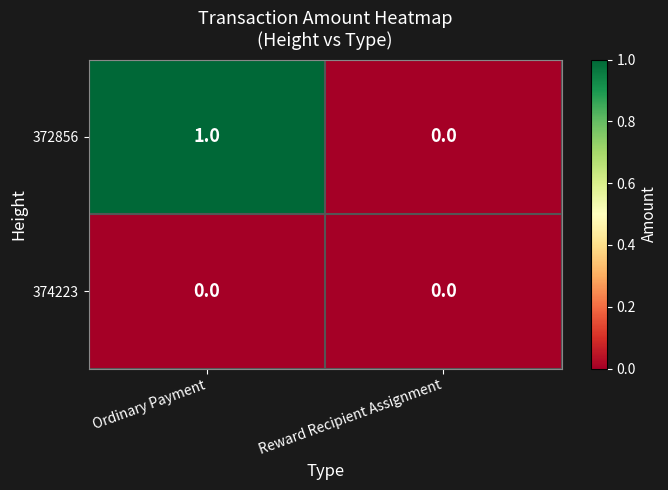

Rank the series at Ordinary Payment from lowest to highest value.

374223, 372856